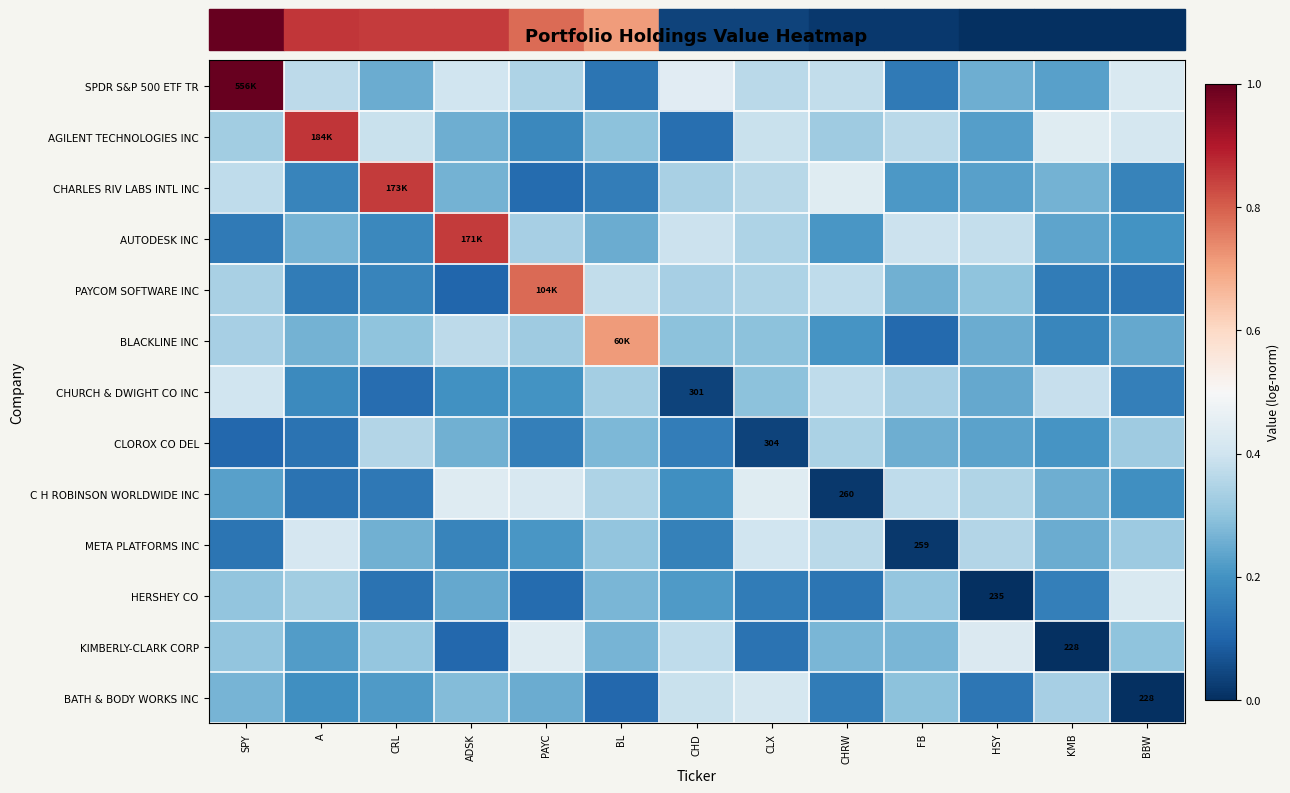

At how many categories does at least one series exceed 0?

13